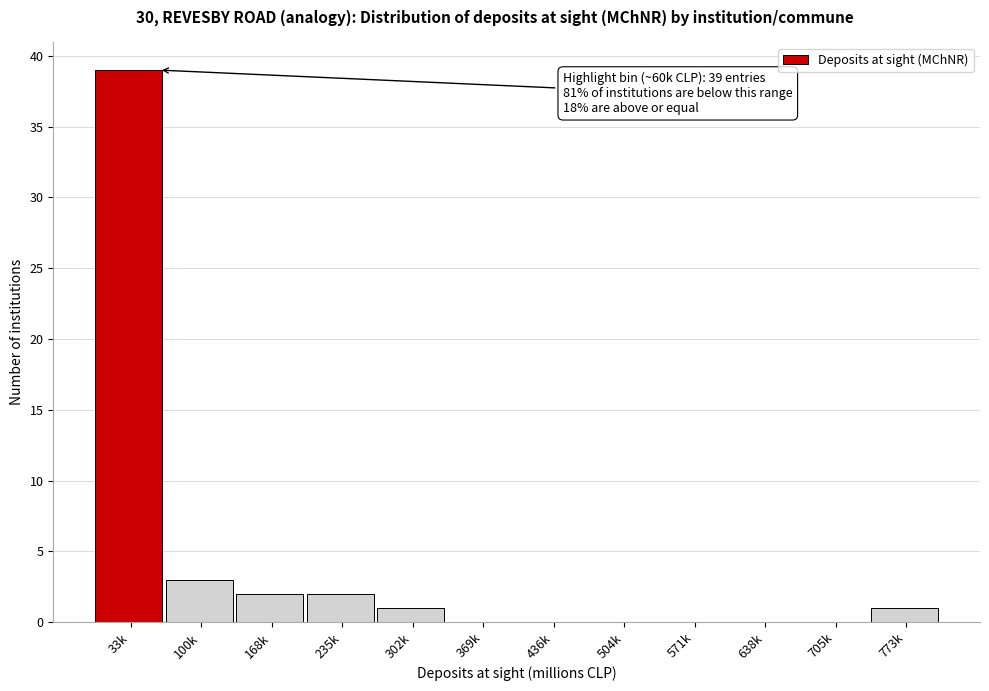

Reading left to right, what are all the values shown in this chart?

33k=39	100k=3	168k=2	235k=2	302k=1	369k=0	436k=0	504k=0	571k=0	638k=0	705k=0	773k=1